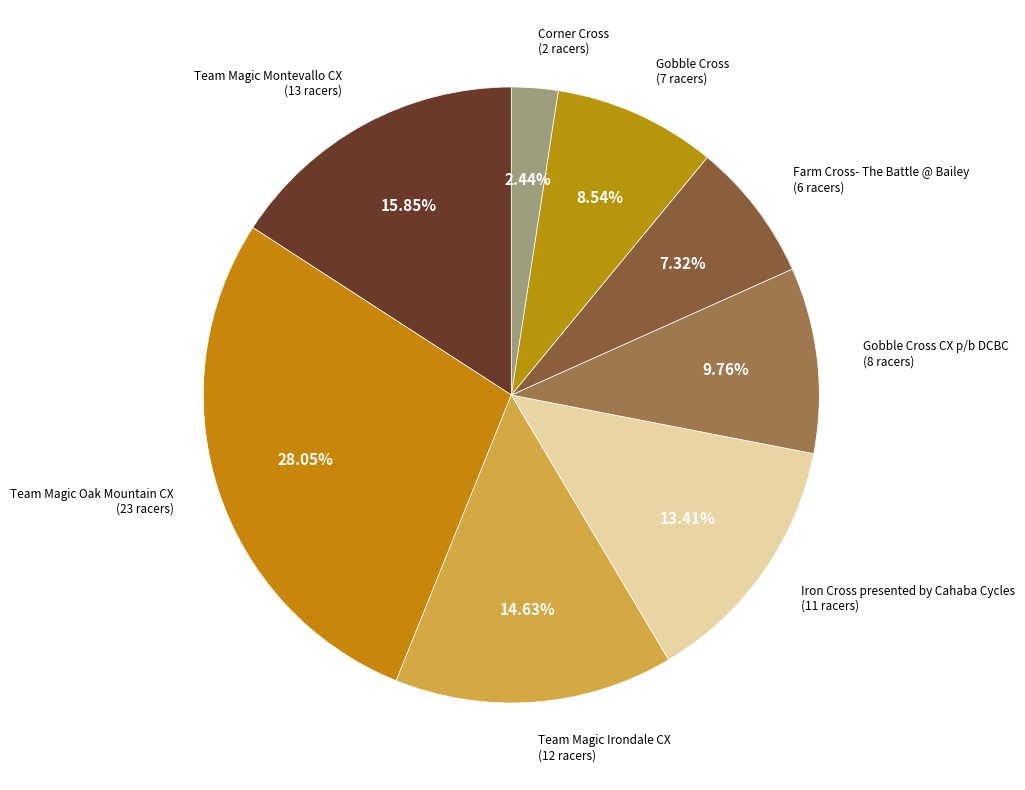

Count the number of slices in the pie.

8